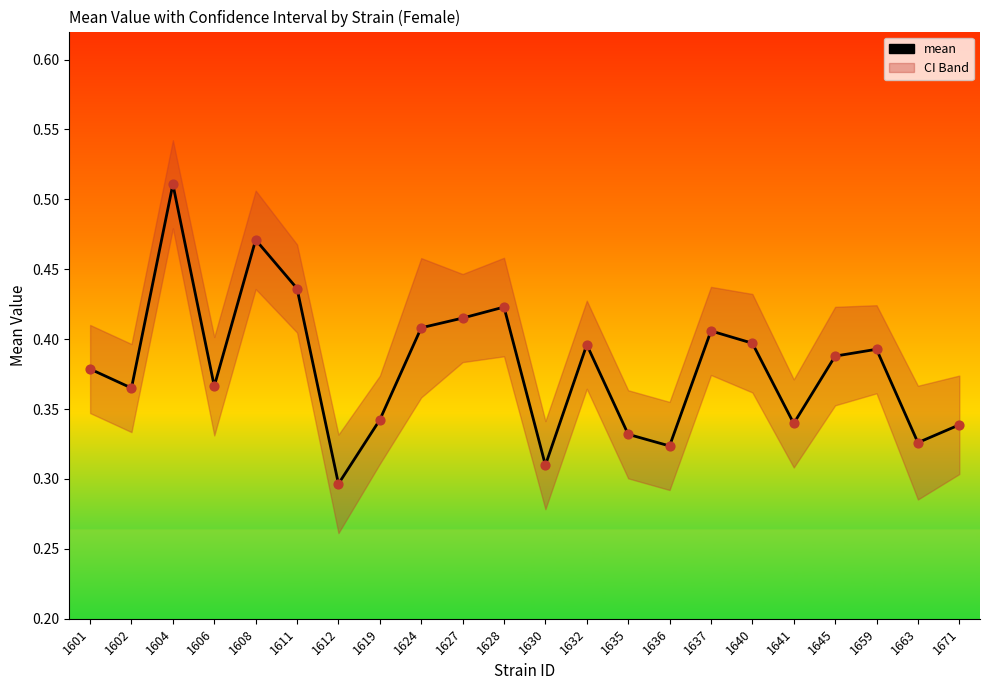

At which category is the sum across all series the highest?

1604